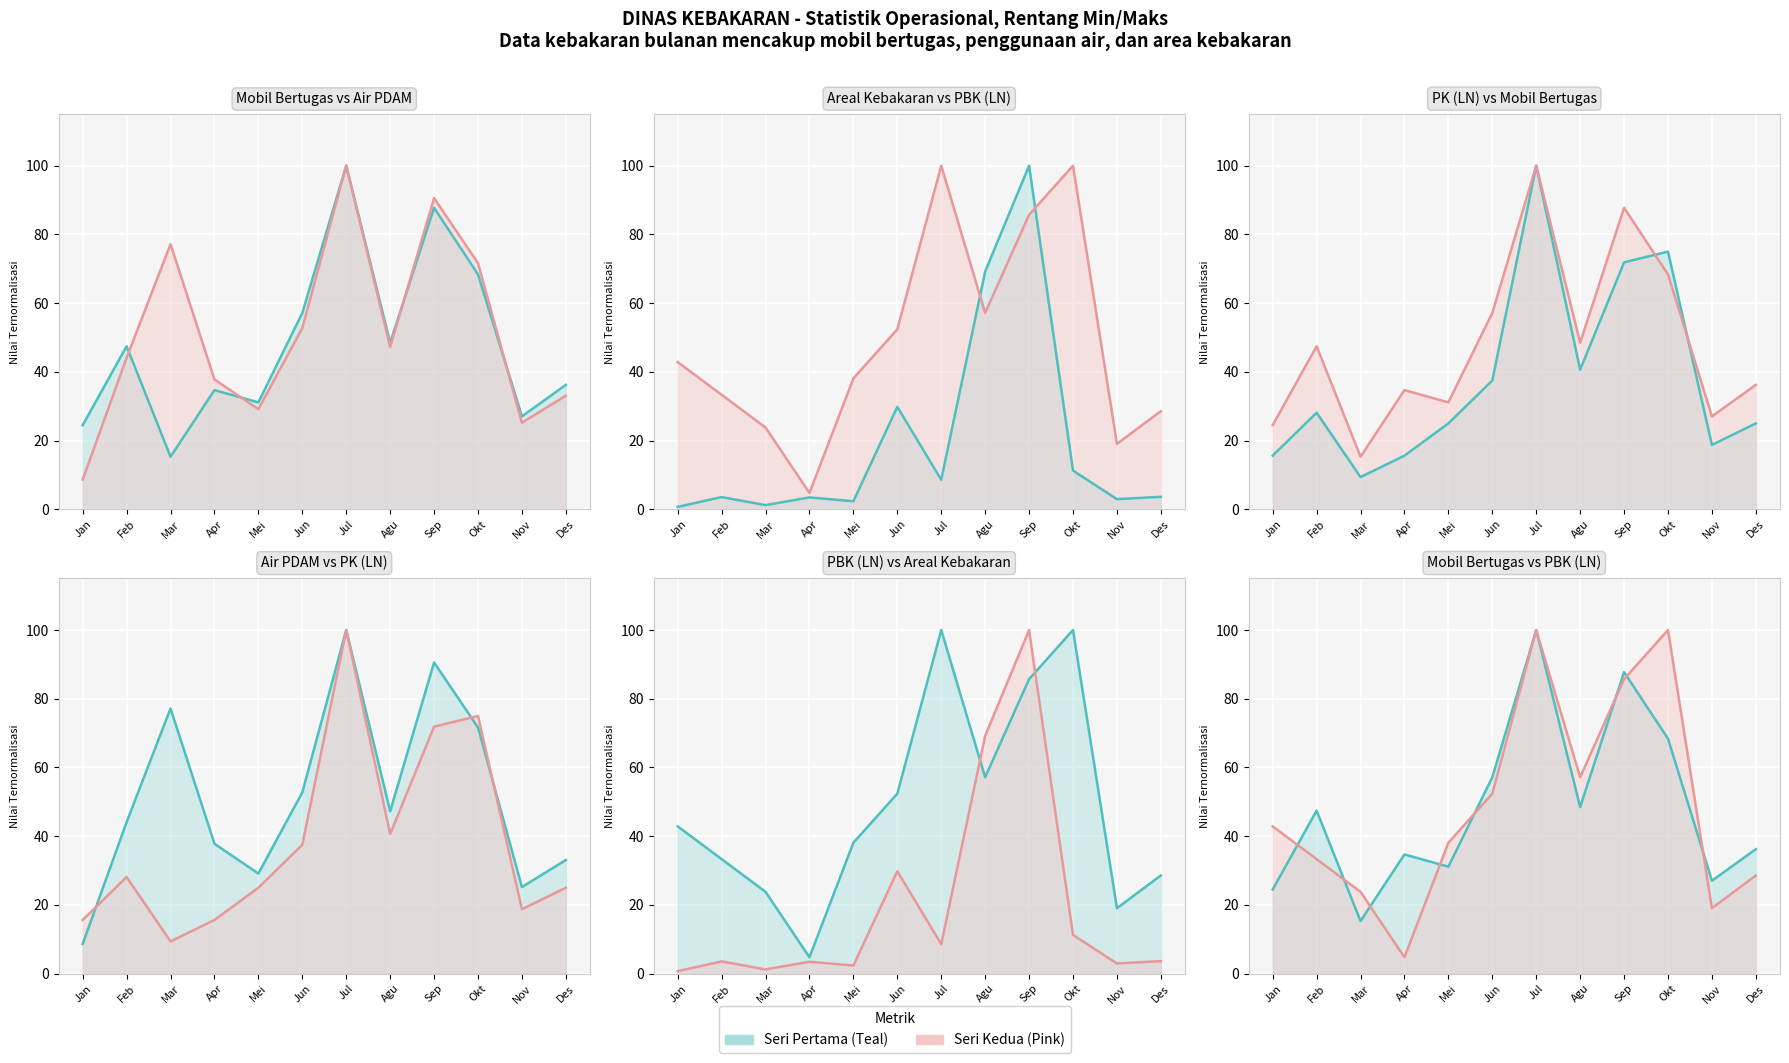

Where do Penggunaan Air PDAM (m3) and Areal Kebakaran (m2) first cross each other?

Jul and Agu